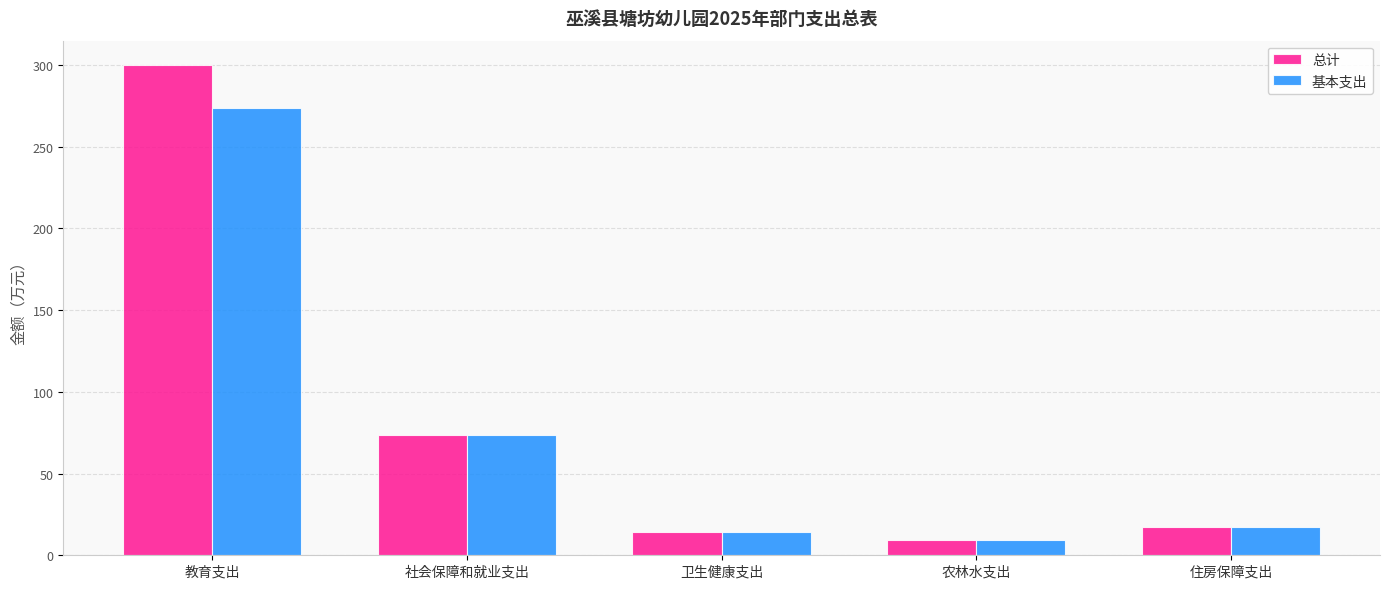

The 基本支出 series shows 73.5 at 社会保障和就业支出. True or false?

True